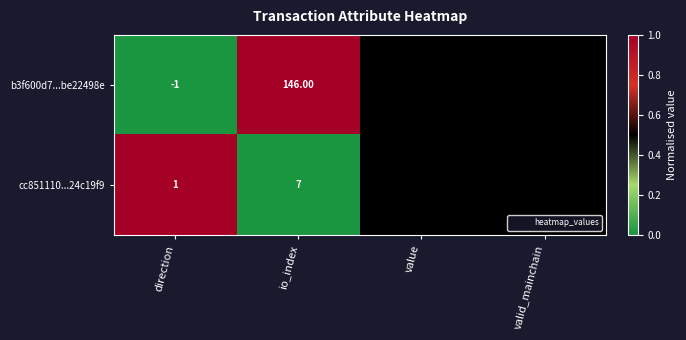

How many data points does each series have?

4